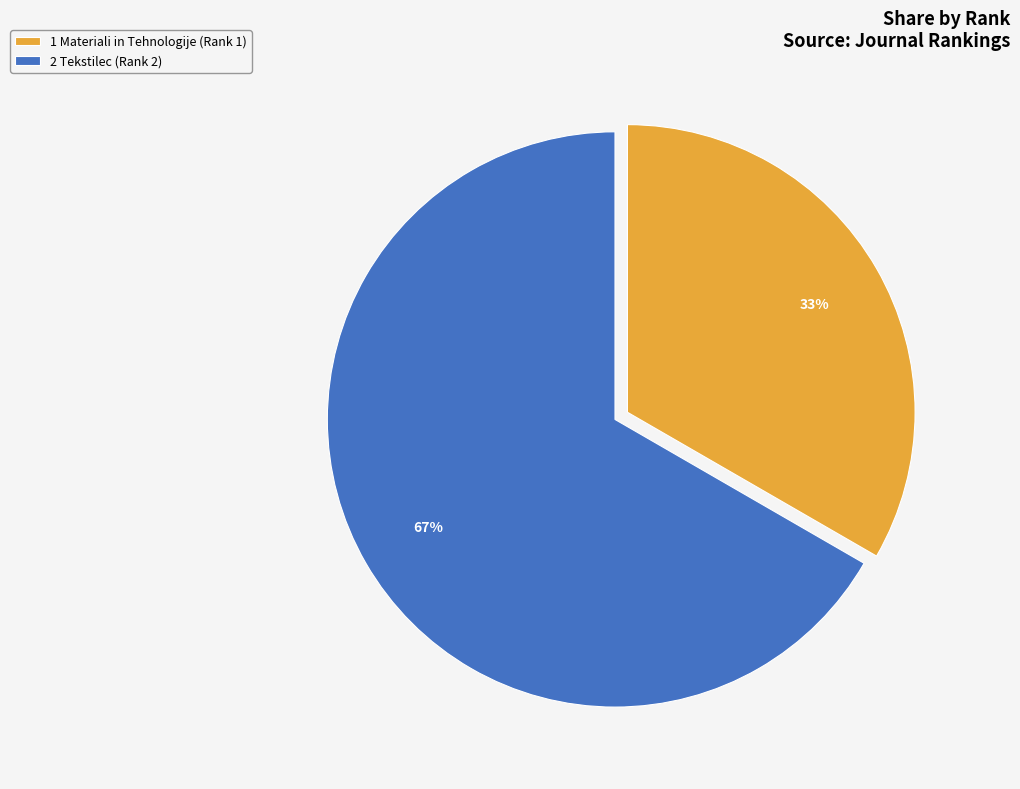

Which slice represents more than half of the pie?

2 Tekstilec (Rank 2)